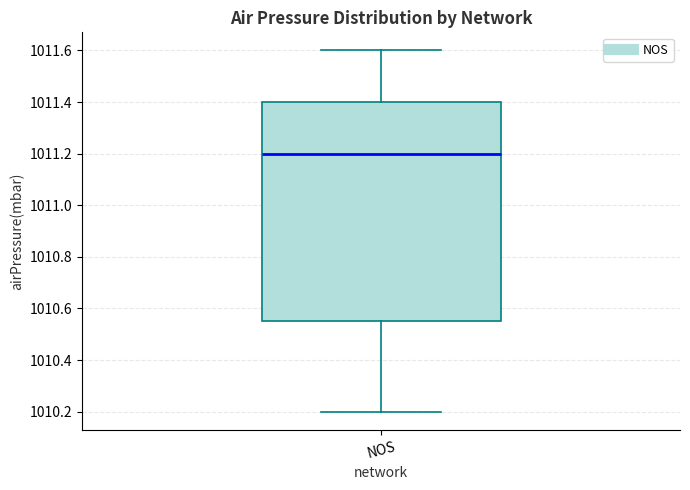

Where is the lower edge of the box for NOS on the y-axis? The values are not printed on the chart, so give them approximately, as read against the axis.

1010.56